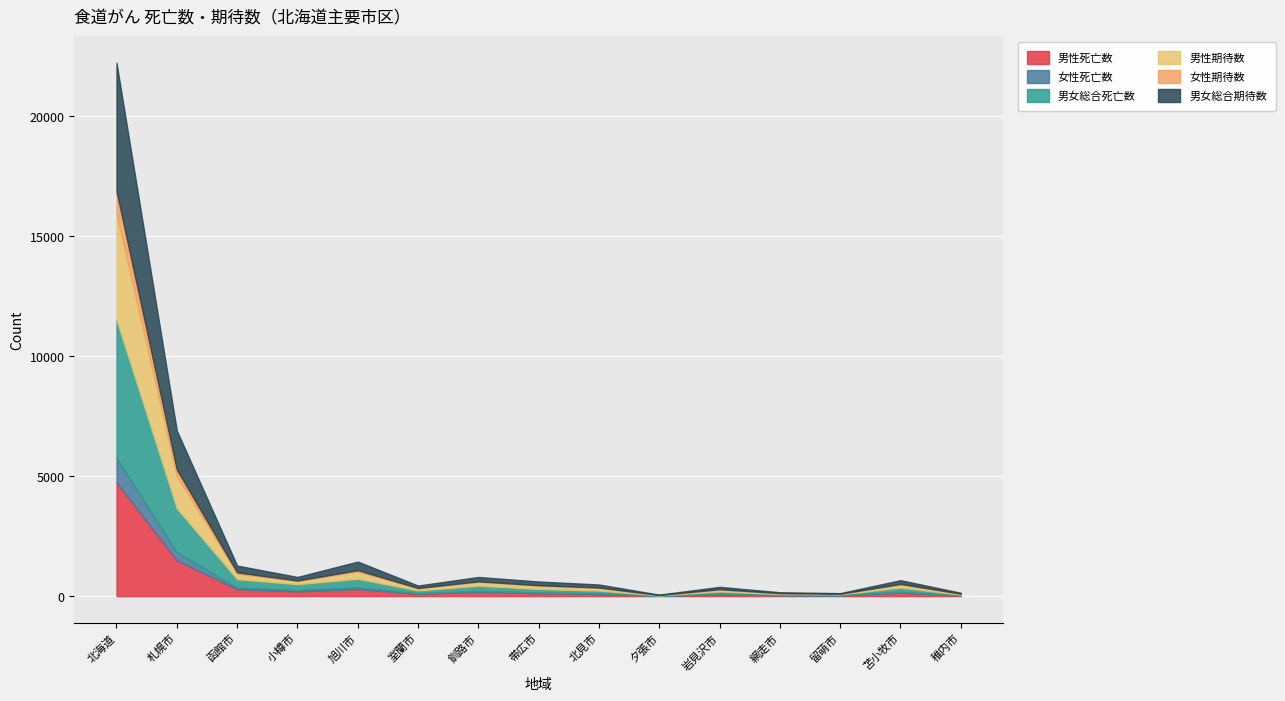

What is the sum of all 男女総合死亡数 values?

9543